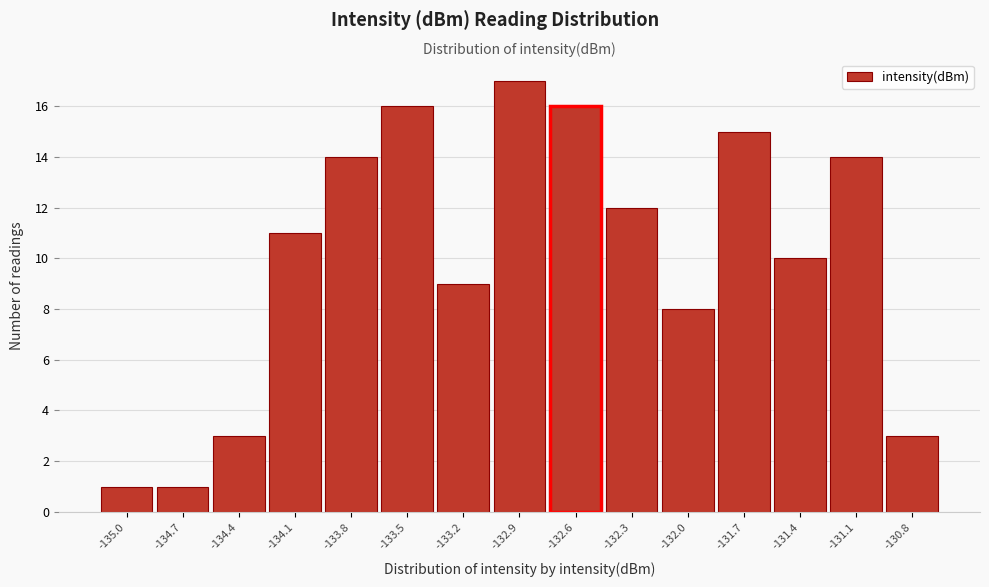

Reading left to right, transcribe all the data shown in this chart.

1	1	3	11	14	16	9	17	16	12	8	15	10	14	3